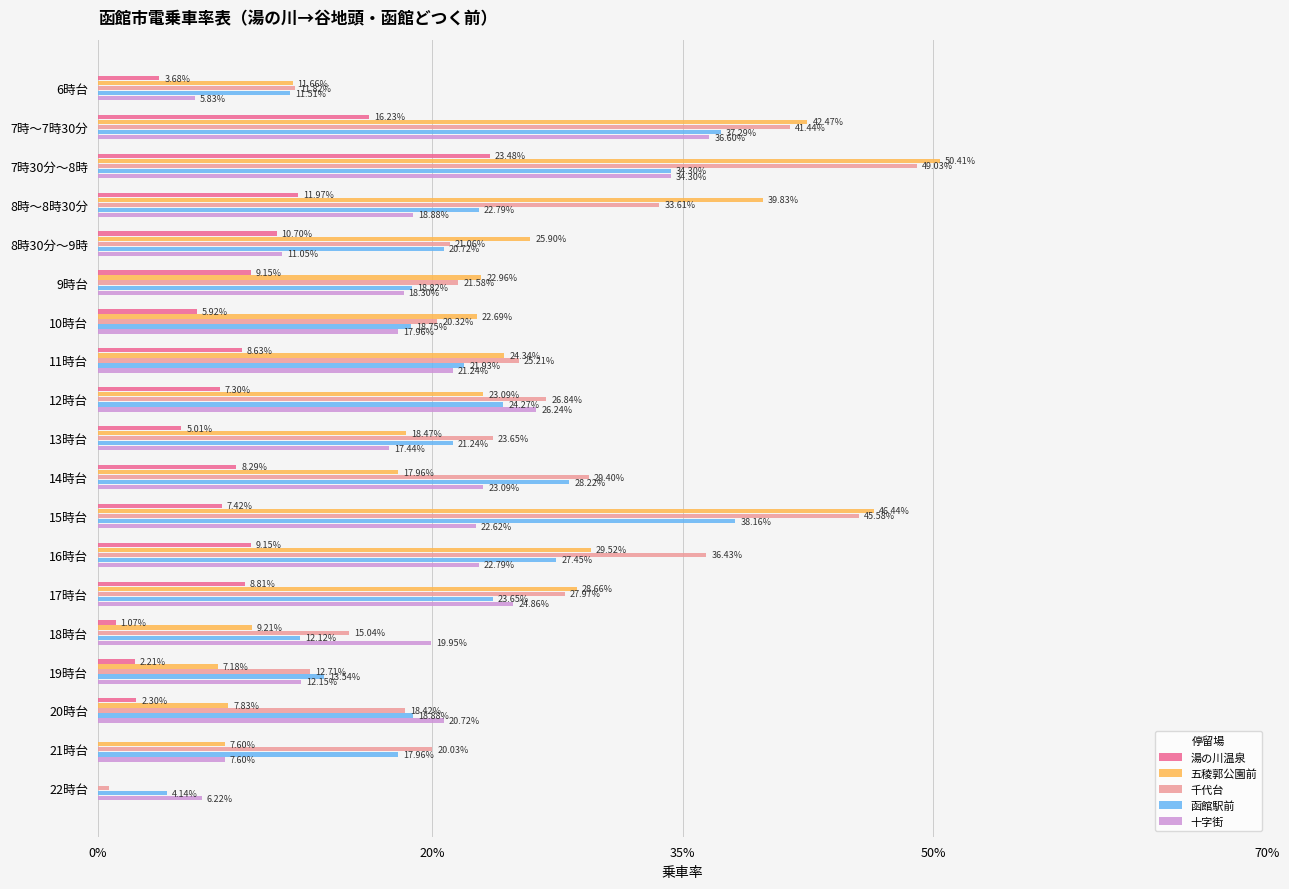

What is the sum of all 十字街 values?

3.7